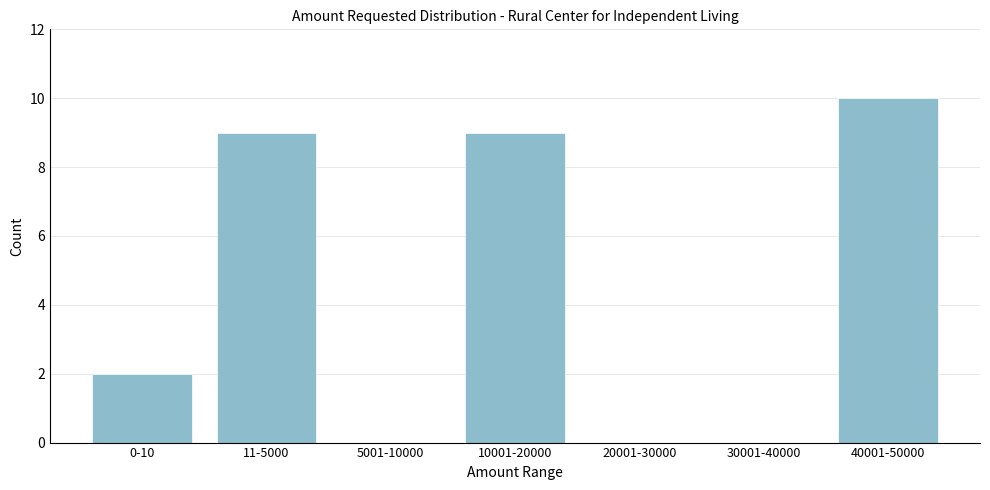

What is the greatest value displayed?

10